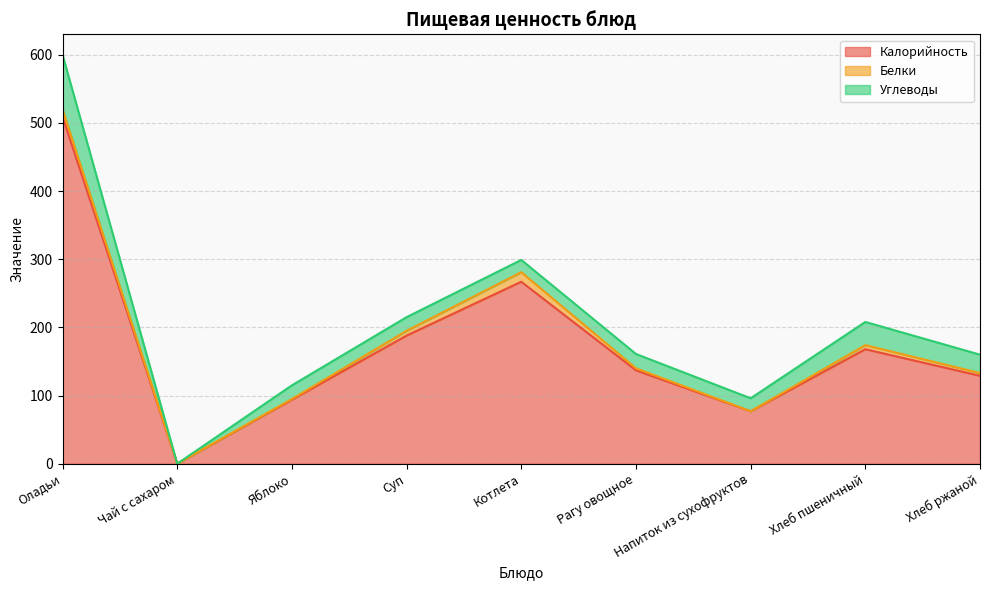

At which category is the sum across all series the highest?

Оладьи